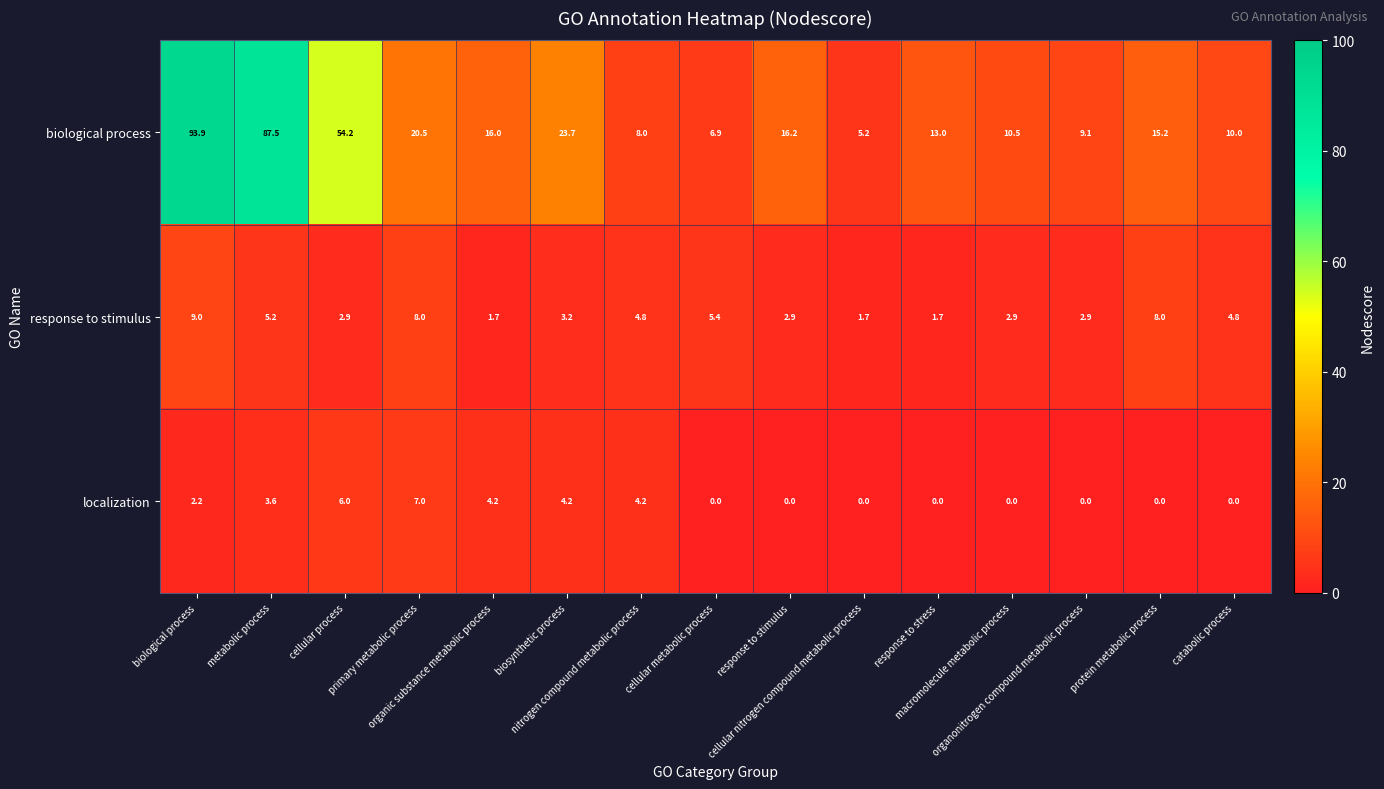

What is the average value of the localization series?

2.1